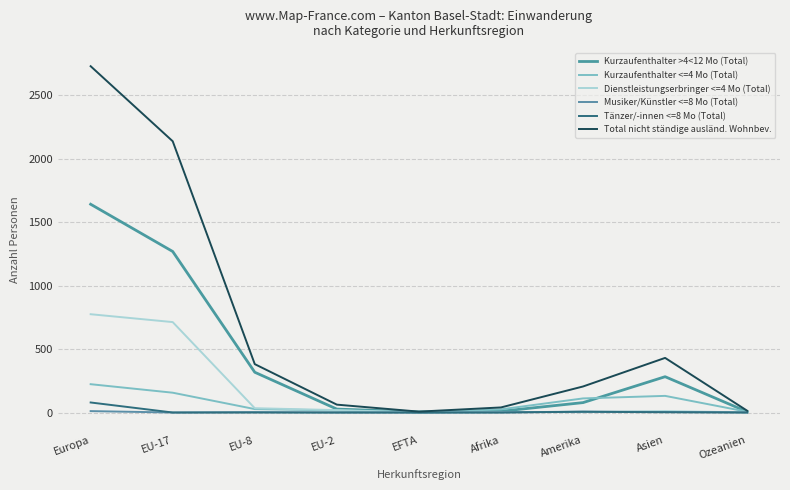

Does the chart have visible grid lines?

Yes